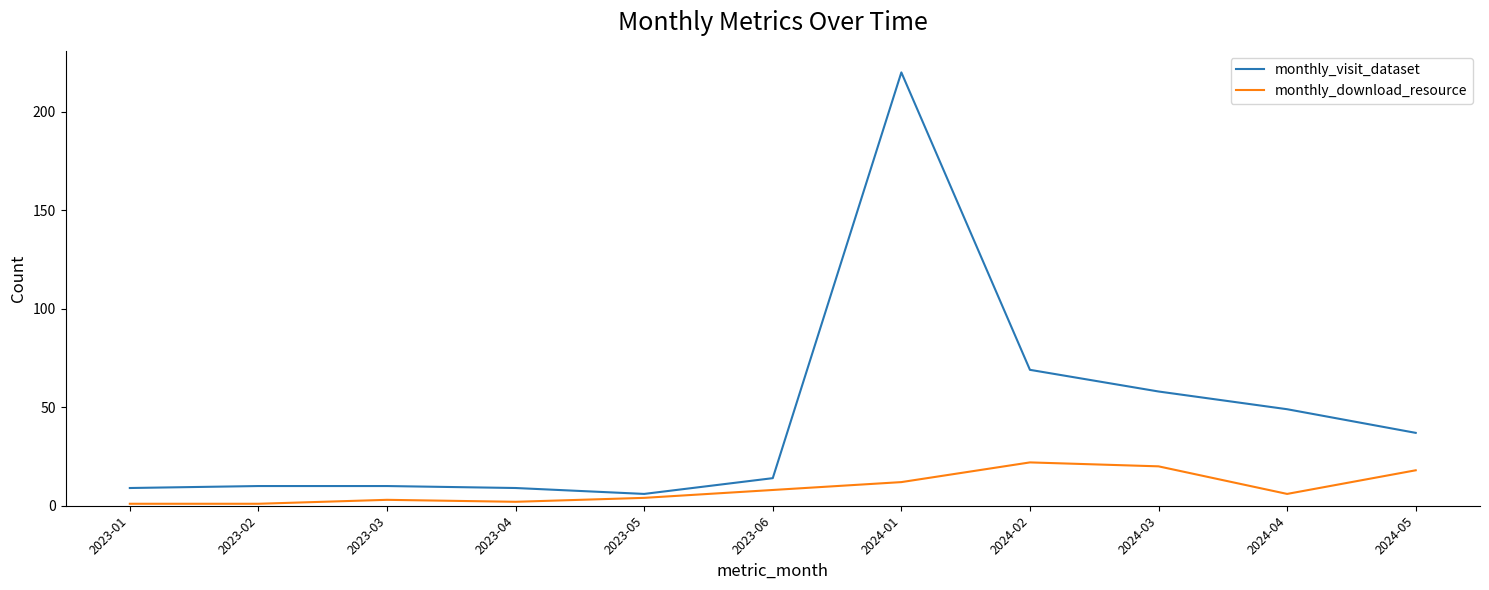

True or false: monthly_visit_dataset and monthly_download_resource intersect in this chart.

False